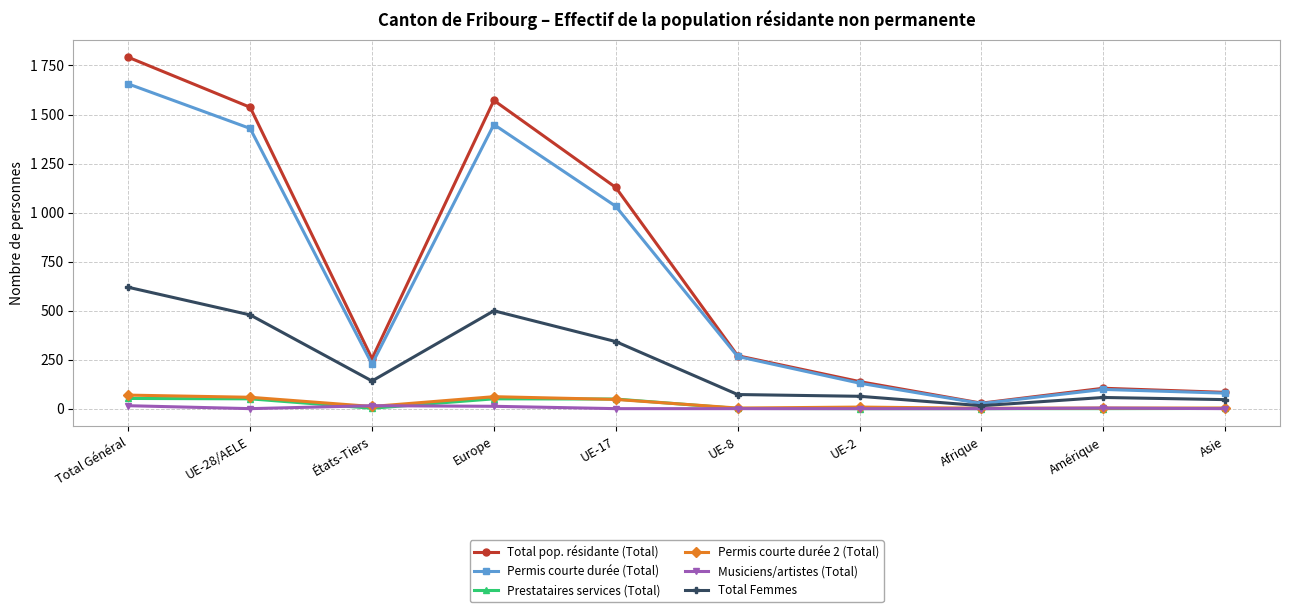

What is the value of the Permis courte durée (Total) point at the 3rd from the left?

227